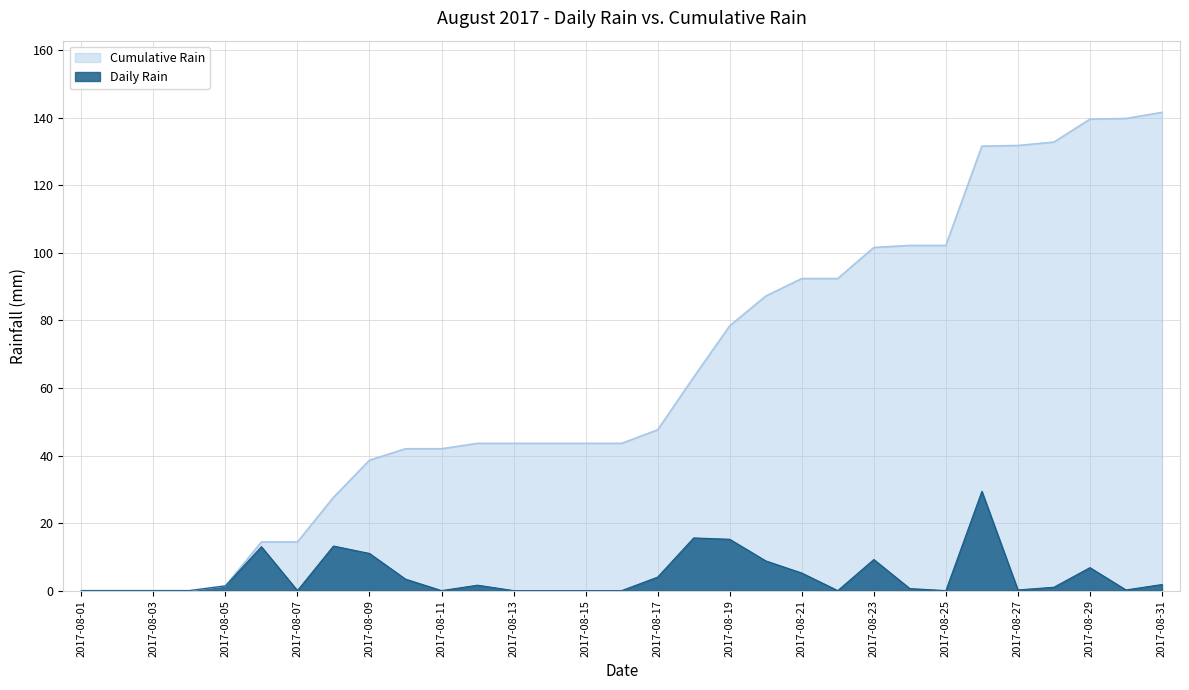

Does the chart display data point markers on the line(s)?

No